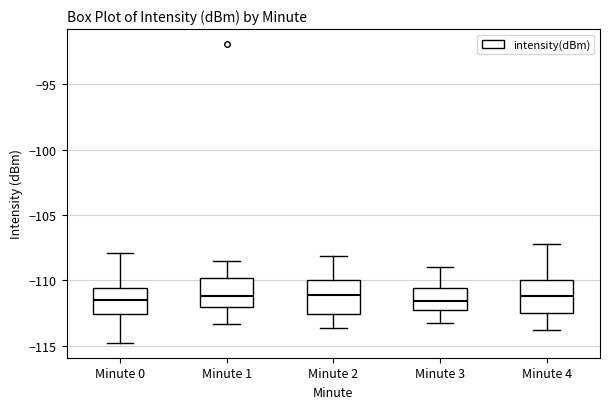

Reading left to right, transcribe this box plot: for each box, give where its median line is, the range the box spans, and where its two whiskers end, as read against the y-axis. The values are not printed on the chart, so give them approximately, as read against the axis.

Minute 0: median -111.5, box -112.5 to -110.5, whiskers -115.0 to -108.0
Minute 1: median -111.0, box -112.0 to -110.0, whiskers -113.5 to -108.5
Minute 2: median -111.0, box -112.5 to -110.0, whiskers -113.5 to -108.0
Minute 3: median -111.5, box -112.5 to -110.5, whiskers -113.0 to -109.0
Minute 4: median -111.0, box -112.5 to -110.0, whiskers -114.0 to -107.0